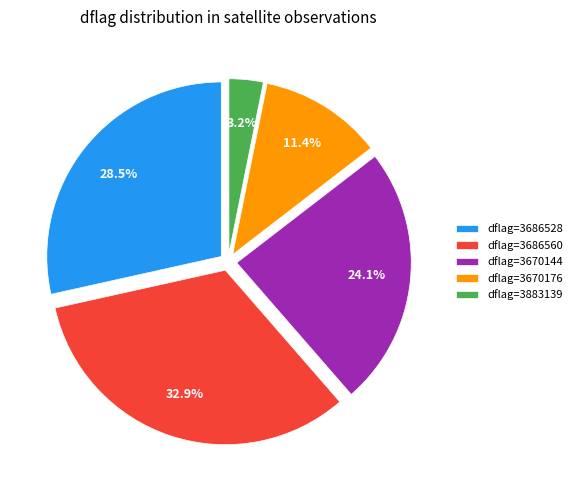

Which has a higher value, dflag=3670144 or dflag=3883139?

dflag=3670144